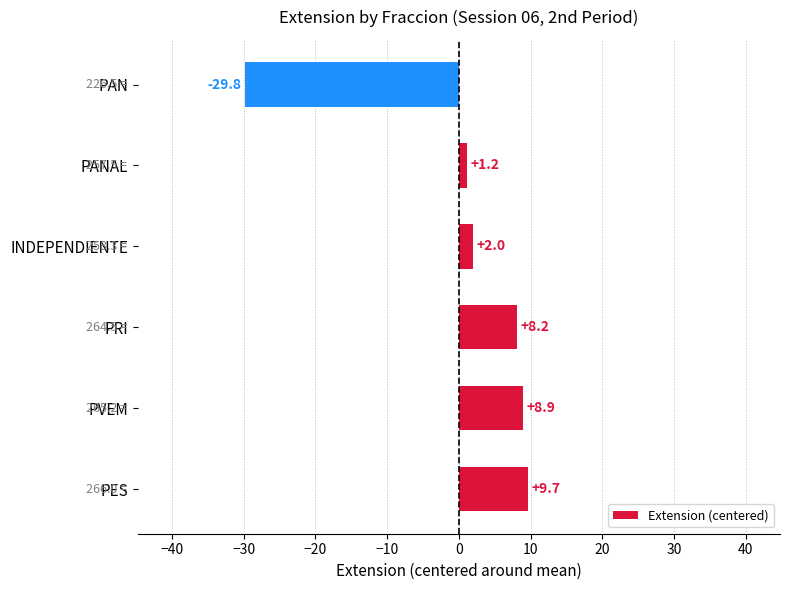

The chart shows a value of 9.7 at PES. True or false?

True